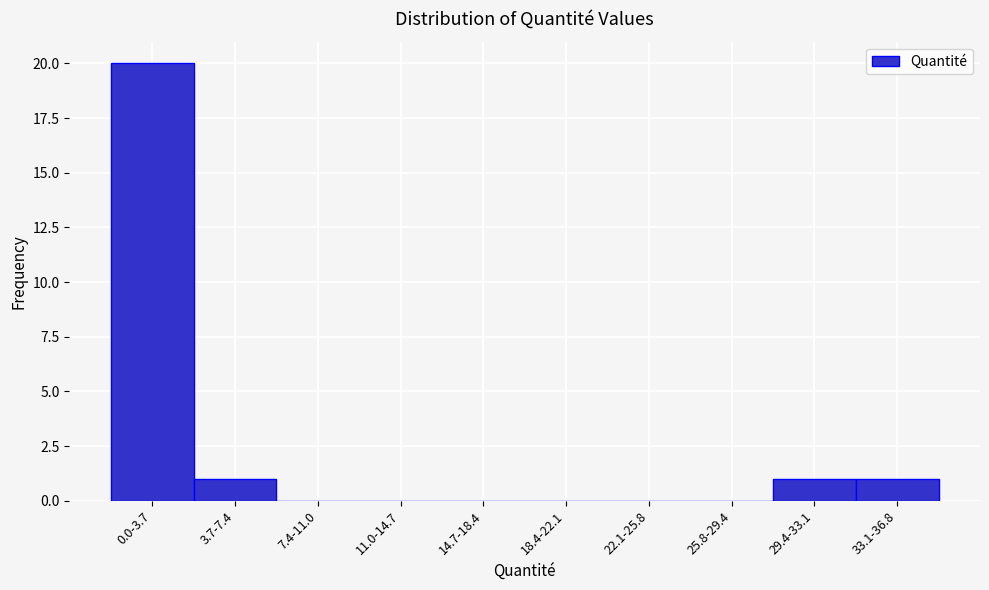

Reading left to right, extract all data points from this chart.

0.0-3.7=20	3.7-7.4=1	7.4-11.0=0	11.0-14.7=0	14.7-18.4=0	18.4-22.1=0	22.1-25.8=0	25.8-29.4=0	29.4-33.1=1	33.1-36.8=1